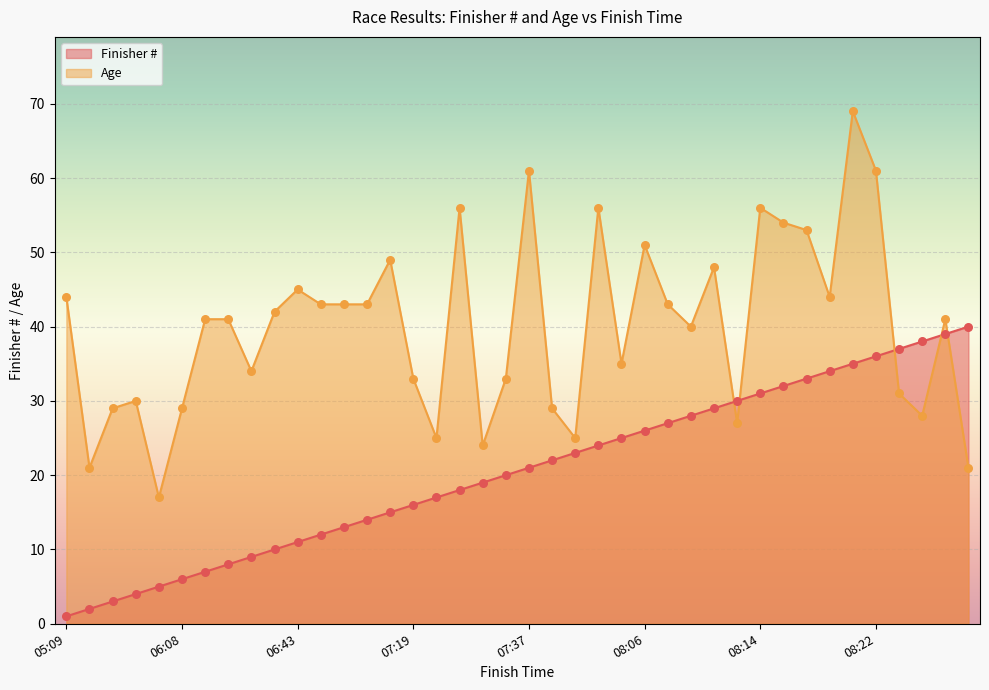

Which series has the largest total across all categories?

Age